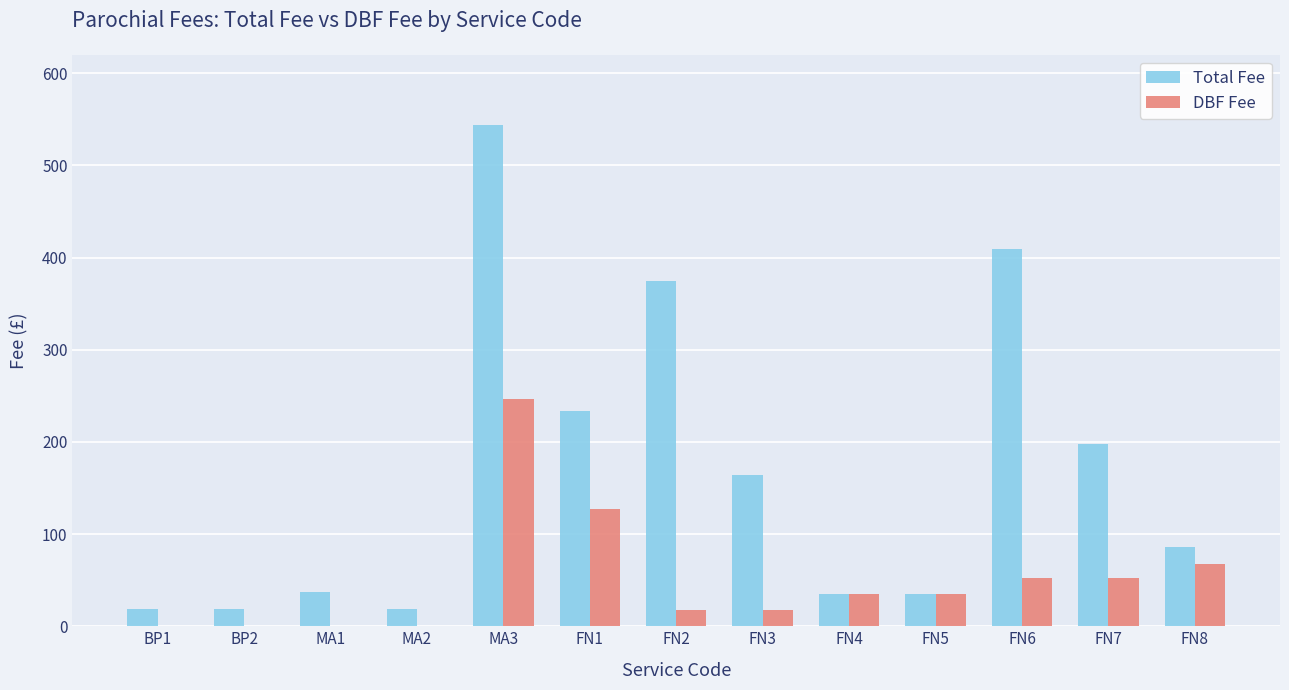

Where is Total Fee nearest to the value 281?

FN1